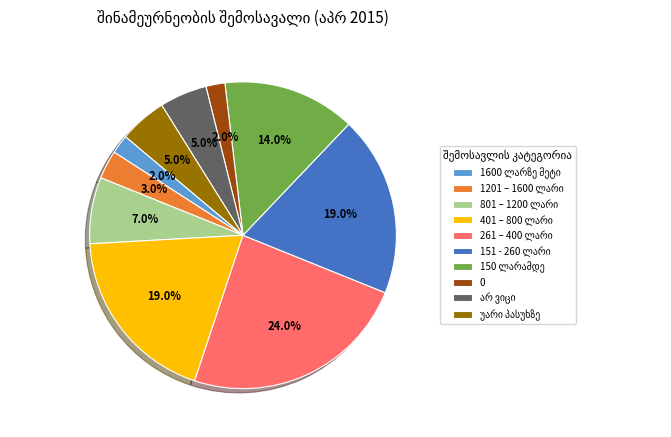

Does 0 account for over 50% of the chart?

No